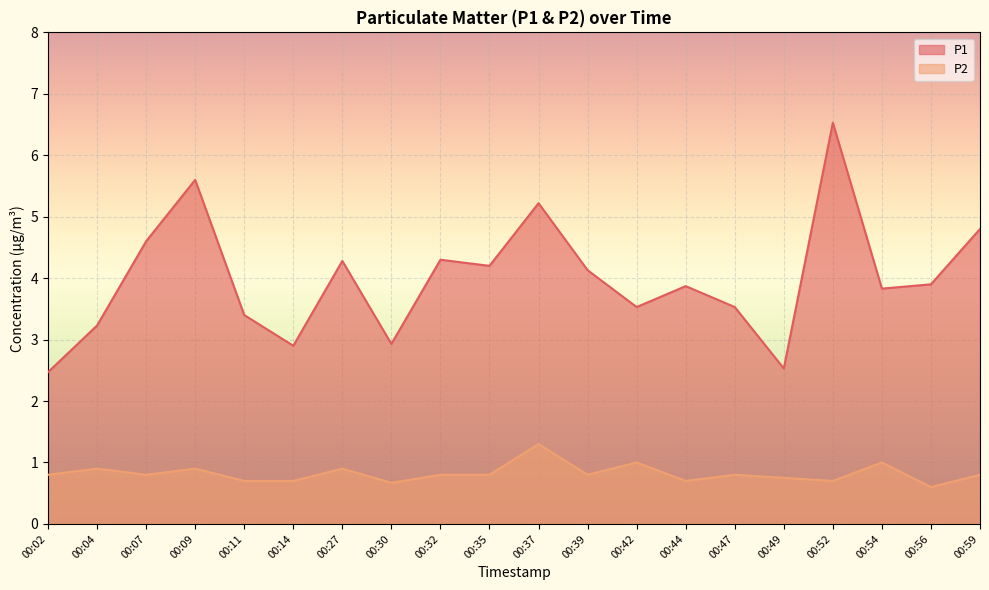

What are all the series names shown in the legend?

P1, P2